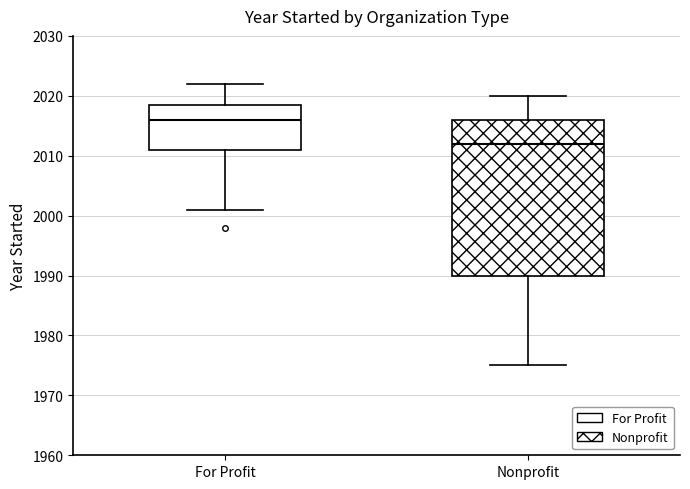

Which box has the lowest median line?

Nonprofit